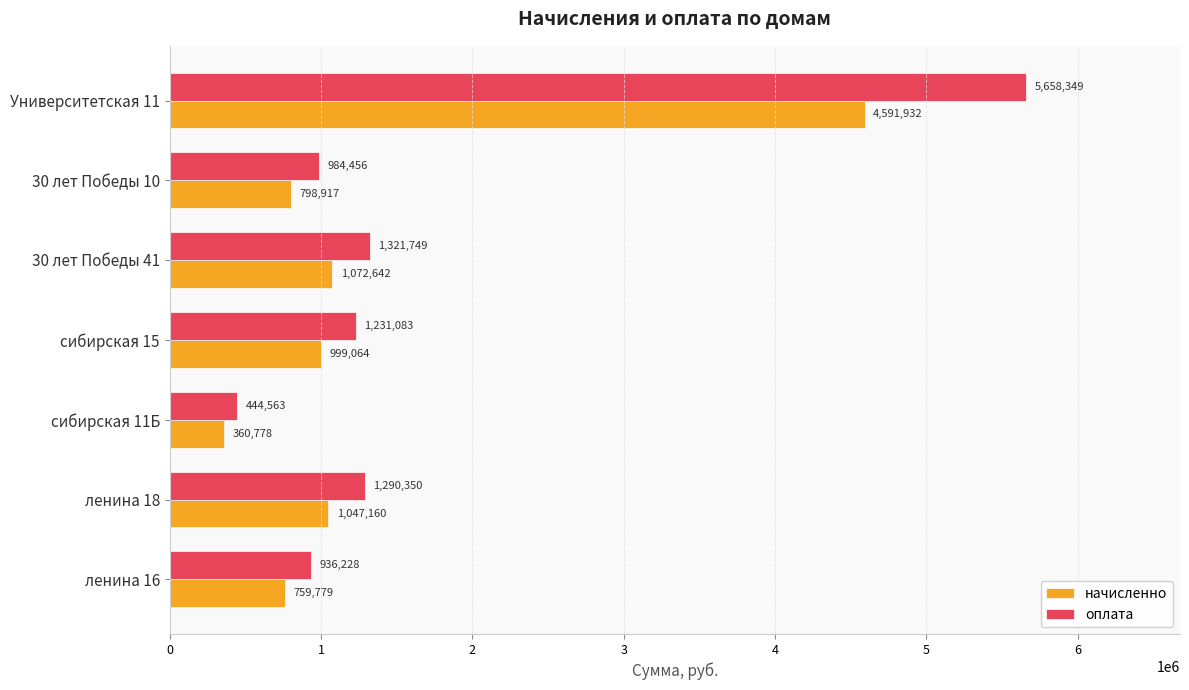

Between сибирская 11Б and 30 лет Победы 41, which series saw the biggest shift?

оплата